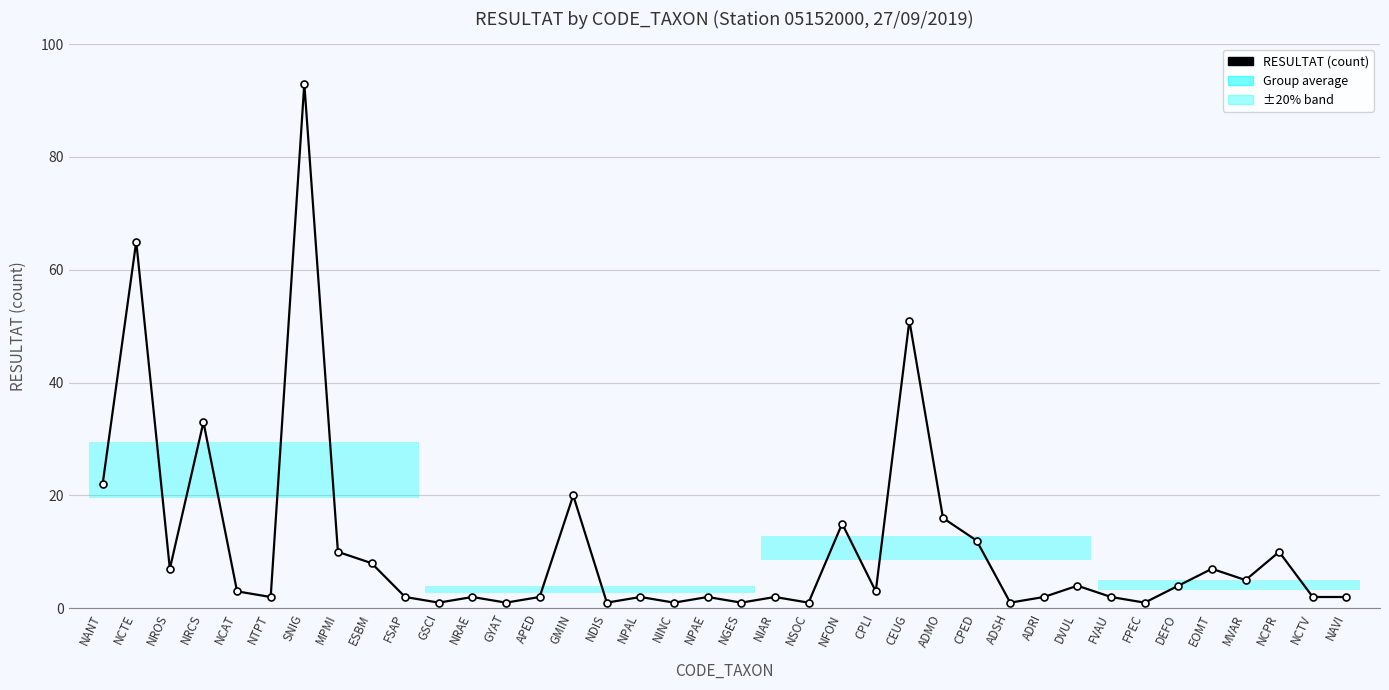

What is the change in value from NANT to MVAR?

-17